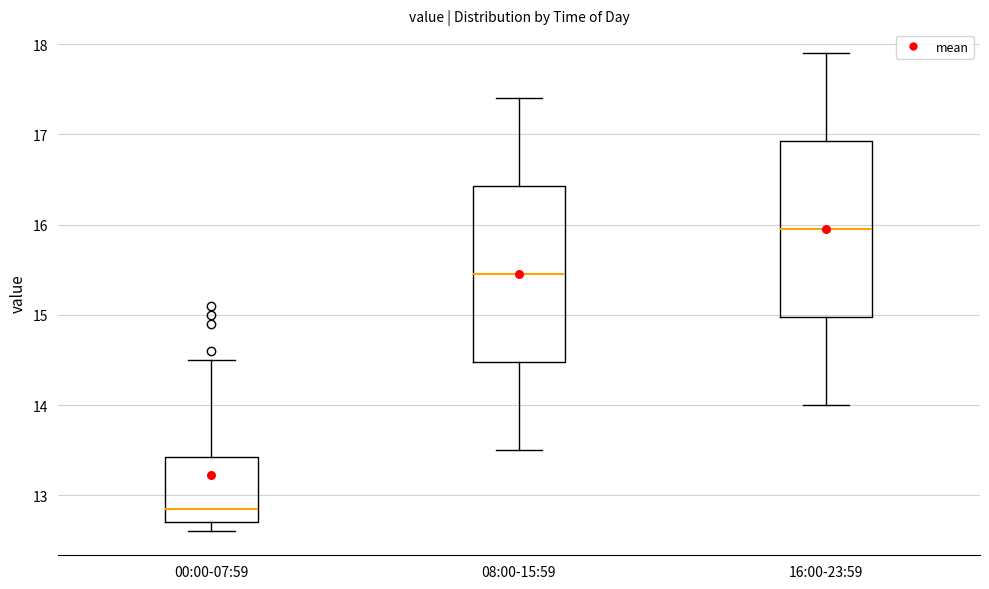

Where does the upper whisker of the box for 00:00-07:59 end on the y-axis? The values are not printed on the chart, so give them approximately, as read against the axis.

14.5